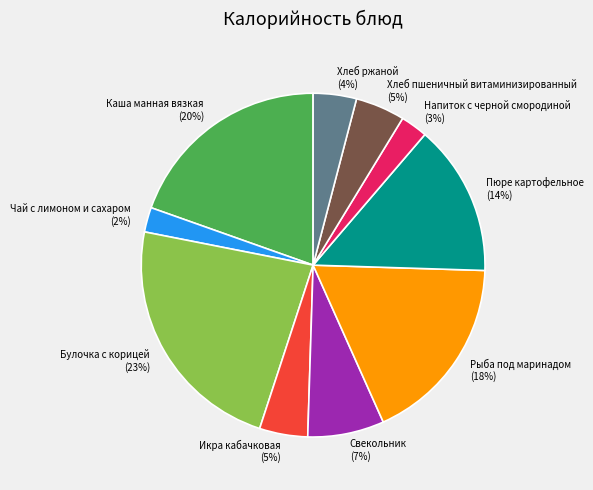

To the nearest percent, what portion does Каша манная вязкая represent?

20%